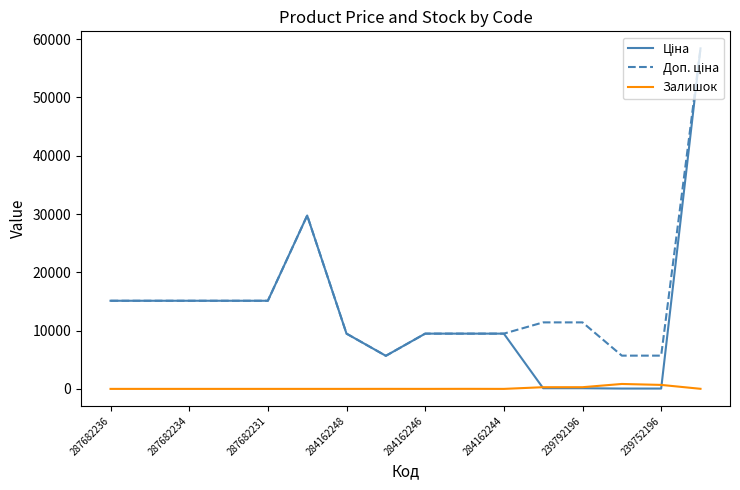

Does the chart display data point markers on the line(s)?

No